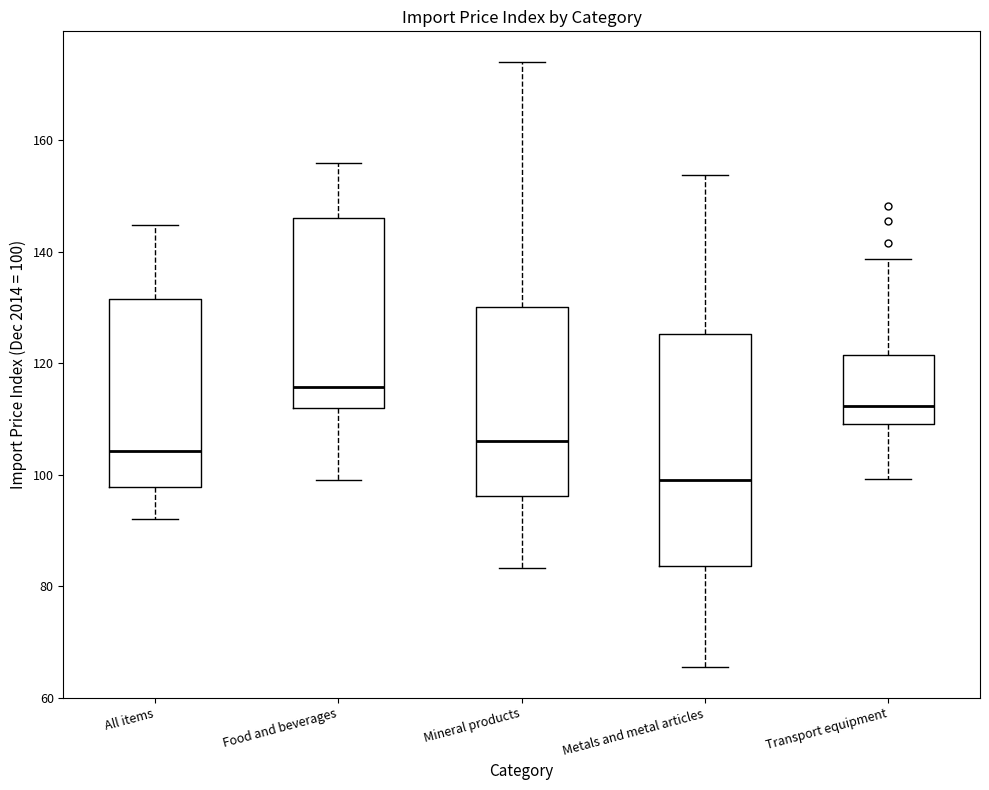

Comparing the boxes themselves (not the whiskers), which one is the tallest?

Metals and metal articles